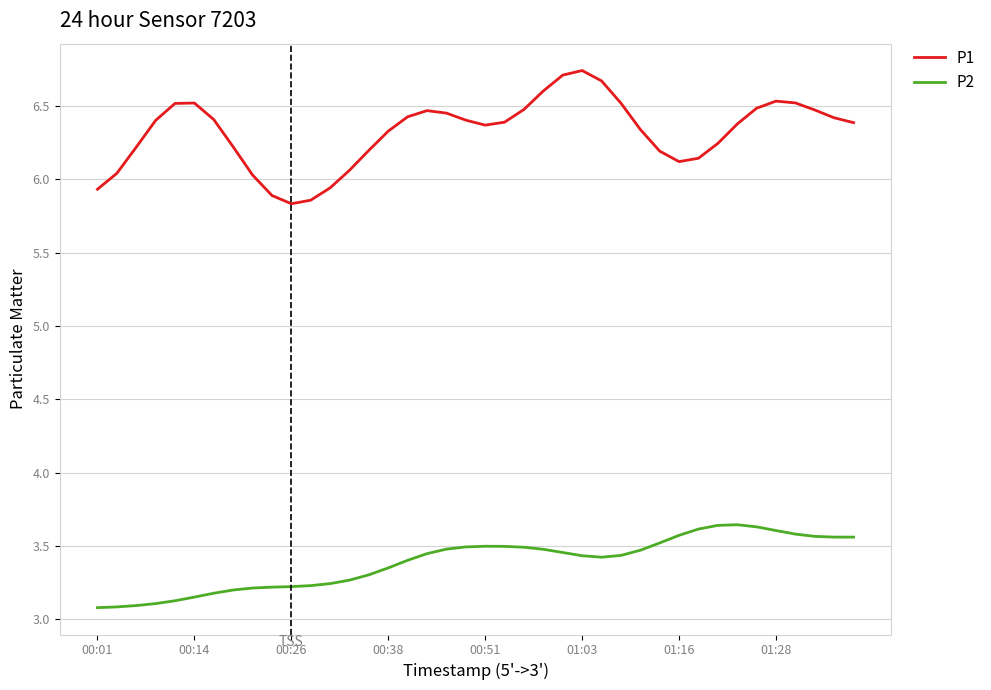

At how many categories does at least one series exceed 5?

40